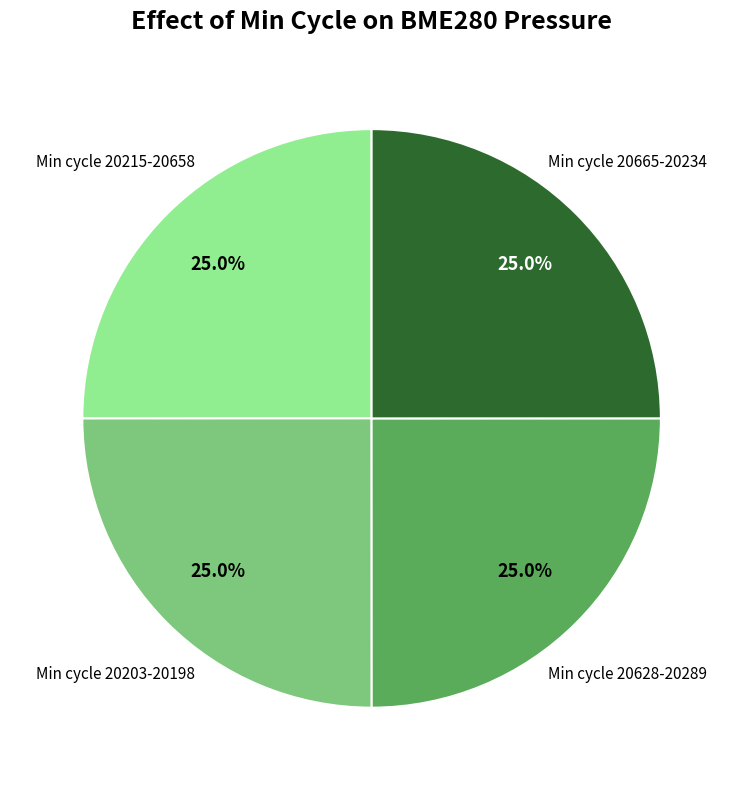

Is there a majority slice in this chart?

No